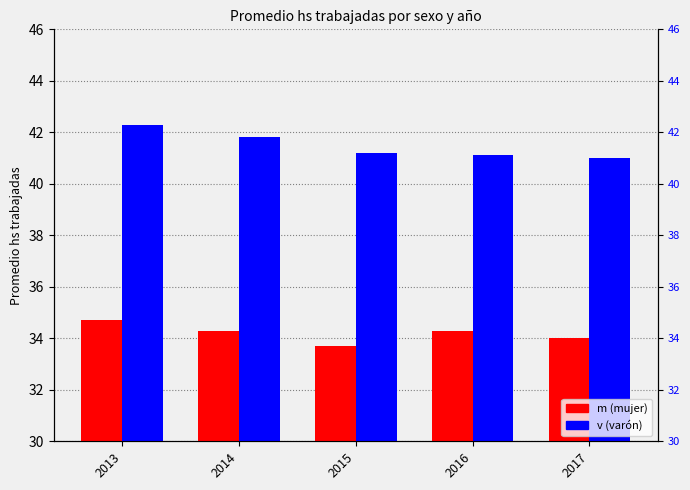

Rank the categories by v value from lowest to highest.

2017, 2016, 2015, 2014, 2013